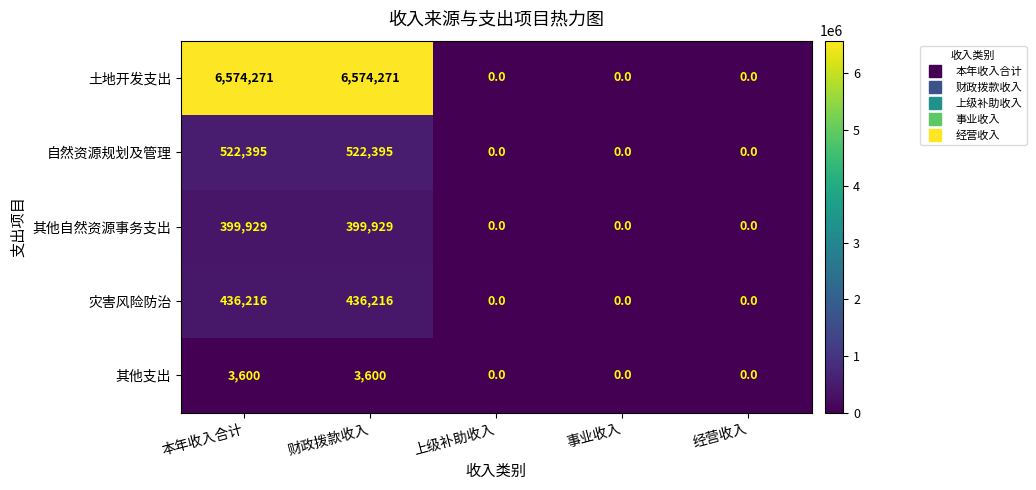

List the series in order of their peak value, lowest first.

其他支出, 其他自然资源事务支出, 灾害风险防治, 自然资源规划及管理, 土地开发支出